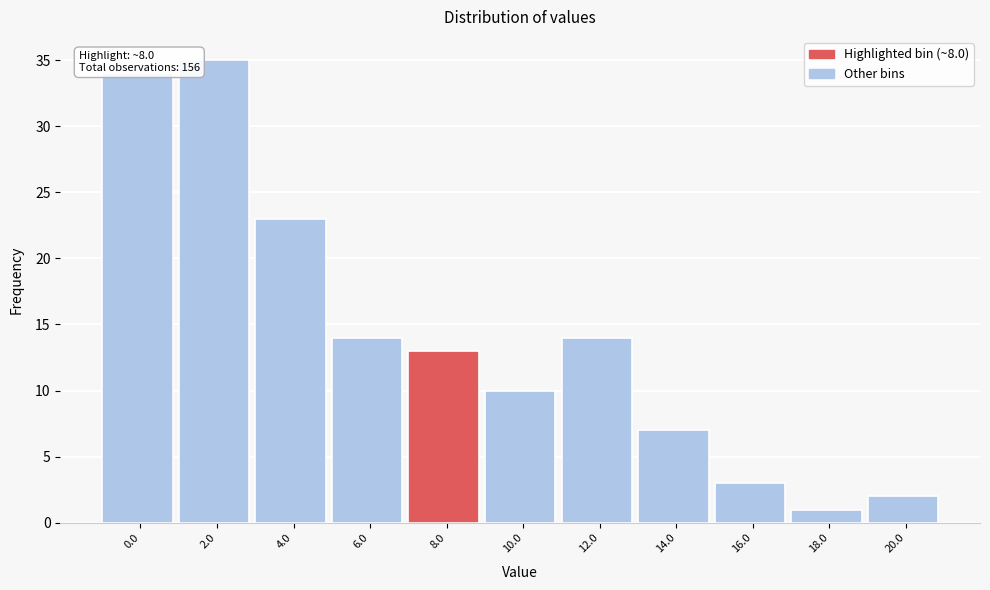

Reading left to right, list all the values displayed in this chart.

0.0=34	2.0=35	4.0=23	6.0=14	8.0=13	10.0=10	12.0=14	14.0=7	16.0=3	18.0=1	20.0=2